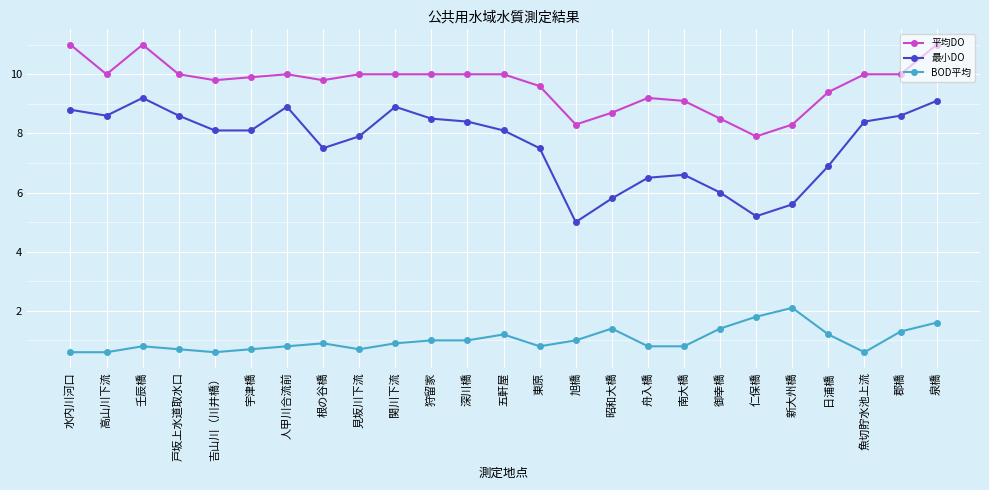

True or false: BOD平均 has a value of 1.2 at 日浦橋.

True